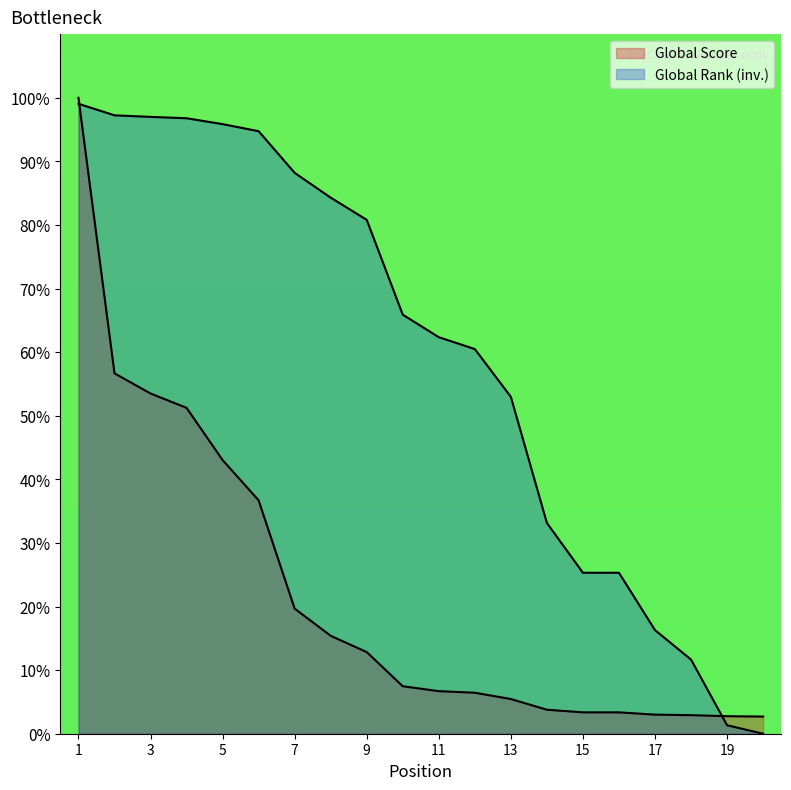

What is the value of the Global Score point at the 14th from the left?

3.8